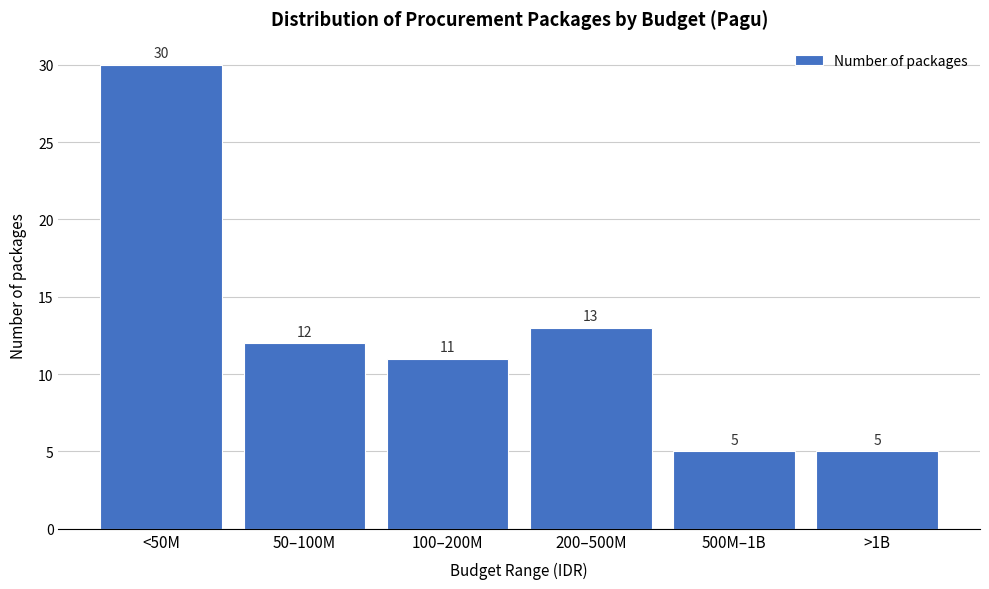

Reading left to right, extract all data points from this chart.

<50M=30	50–100M=12	100–200M=11	200–500M=13	500M–1B=5	>1B=5